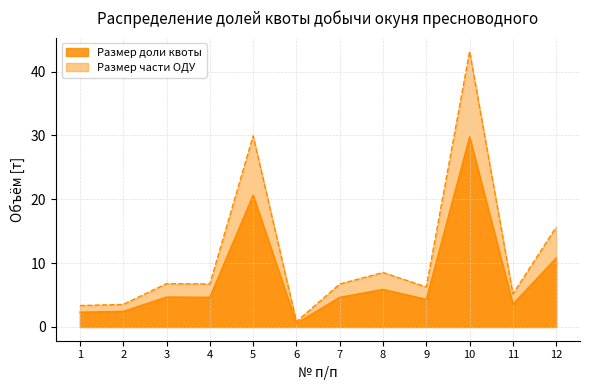

Reading left to right, transcribe all the data shown in this chart.

Размер доли квоты: 2.3	2.4	4.7	4.6	20.7	0.6	4.6	5.9	4.3	29.8	3.6	10.8
Размер части ОДУ: 3.4	3.5	6.8	6.7	29.9	0.8	6.7	8.5	6.3	43.2	5.2	15.7